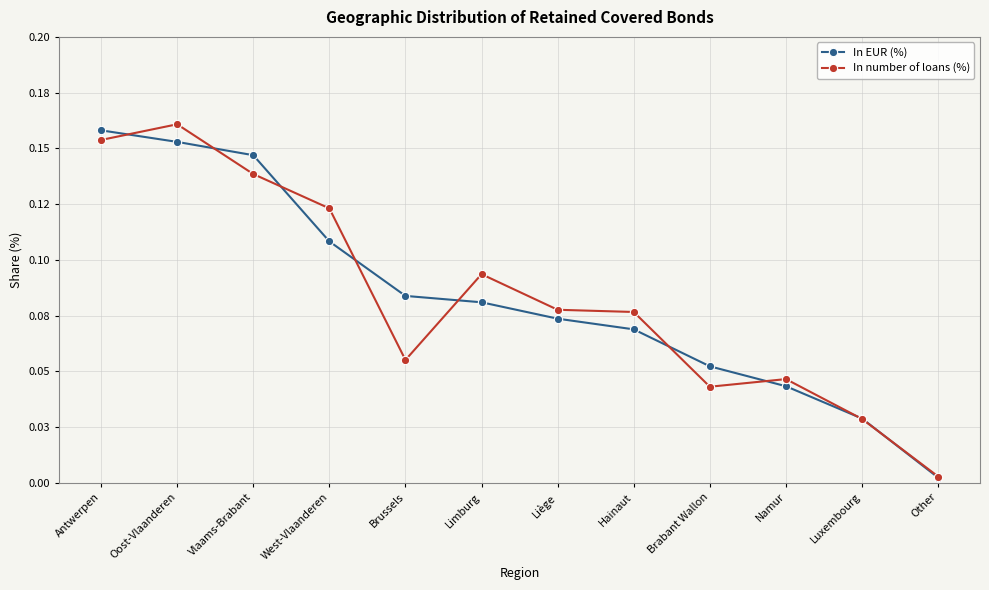

What is the label of the 3rd point from the right?

Namur